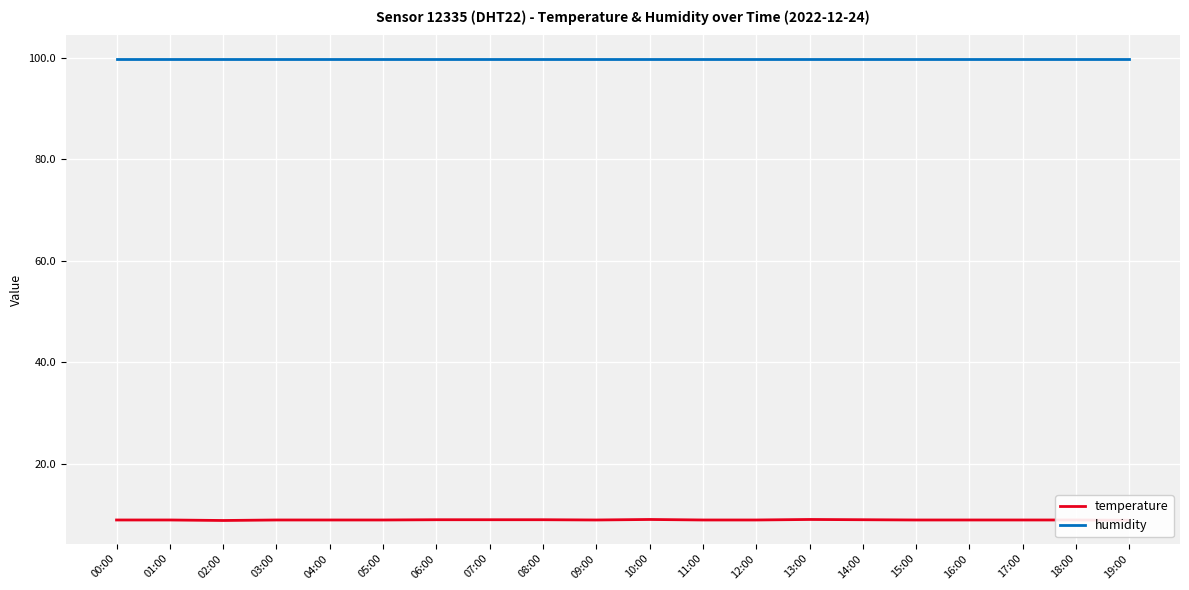

True or false: temperature and humidity intersect in this chart.

False